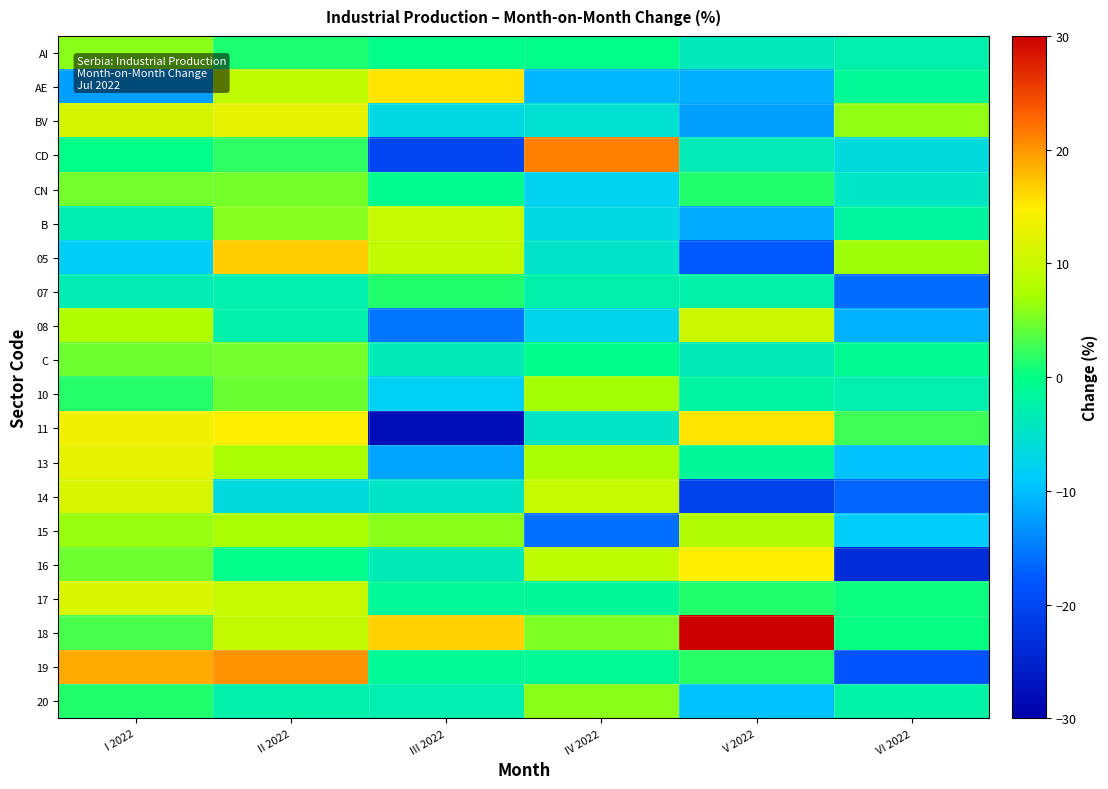

Reading right to left, what are all the values shown in this chart?

AI: VI 2022=-2.8	V 2022=-3.8	IV 2022=-0.0	III 2022=-0.2	II 2022=1.1	I 2022=5.8
AE: VI 2022=-1.1	V 2022=-11.1	IV 2022=-10.6	III 2022=15.5	II 2022=9.1	I 2022=-12.4
BV: VI 2022=6.1	V 2022=-12.3	IV 2022=-5.5	III 2022=-6.9	II 2022=12.8	I 2022=11.0
CD: VI 2022=-6.4	V 2022=-3.4	IV 2022=21.2	III 2022=-20.1	II 2022=1.9	I 2022=-0.1
CN: VI 2022=-4.5	V 2022=1.5	IV 2022=-7.9	III 2022=-0.5	II 2022=5.0	I 2022=4.9
B: VI 2022=-1.8	V 2022=-11.6	IV 2022=-6.9	III 2022=9.8	II 2022=5.6	I 2022=-3.1
05: VI 2022=6.7	V 2022=-17.7	IV 2022=-4.9	III 2022=9.4	II 2022=16.9	I 2022=-8.4
07: VI 2022=-16.2	V 2022=-2.4	IV 2022=-2.6	III 2022=1.4	II 2022=-2.8	I 2022=-3.2
08: VI 2022=-11.0	V 2022=10.2	IV 2022=-7.5	III 2022=-15.4	II 2022=-2.5	I 2022=7.8
C: VI 2022=-0.8	V 2022=-3.5	IV 2022=-0.2	III 2022=-3.6	II 2022=4.9	I 2022=4.6
10: VI 2022=-2.9	V 2022=-1.9	IV 2022=7.0	III 2022=-8.0	II 2022=4.5	I 2022=1.6
11: VI 2022=2.6	V 2022=15.5	IV 2022=-4.6	III 2022=-27.9	II 2022=14.9	I 2022=13.6
13: VI 2022=-9.6	V 2022=-1.4	IV 2022=7.3	III 2022=-12.0	II 2022=7.2	I 2022=12.7
14: VI 2022=-16.8	V 2022=-20.6	IV 2022=9.9	III 2022=-4.7	II 2022=-6.4	I 2022=11.5
15: VI 2022=-8.7	V 2022=7.6	IV 2022=-16.0	III 2022=5.8	II 2022=7.3	I 2022=6.3
16: VI 2022=-23.5	V 2022=15.0	IV 2022=8.9	III 2022=-3.6	II 2022=-0.2	I 2022=4.6
17: VI 2022=0.6	V 2022=1.5	IV 2022=-1.3	III 2022=-1.2	II 2022=9.8	I 2022=11.5
18: VI 2022=0.3	V 2022=30.1	IV 2022=5.4	III 2022=16.6	II 2022=9.6	I 2022=3.2
19: VI 2022=-18.0	V 2022=1.7	IV 2022=-1.0	III 2022=-1.1	II 2022=20.3	I 2022=18.8
20: VI 2022=-2.3	V 2022=-9.7	IV 2022=5.8	III 2022=-2.9	II 2022=-2.6	I 2022=1.5